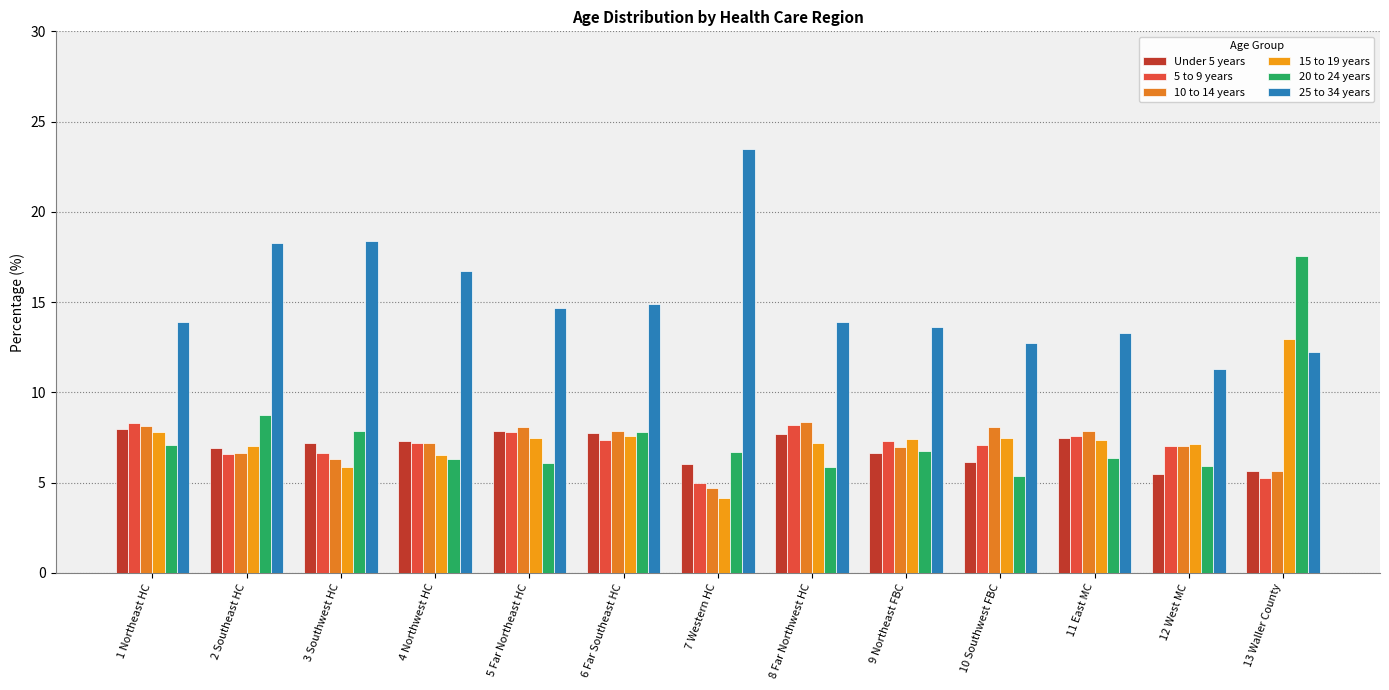

Reading left to right, list all the values displayed in this chart.

Under 5 years: 8.0	6.9	7.2	7.3	7.9	7.7	6.1	7.7	6.7	6.2	7.5	5.5	5.7
5 to 9 years: 8.3	6.6	6.7	7.2	7.8	7.4	5.0	8.2	7.3	7.1	7.6	7.0	5.3
10 to 14 years: 8.1	6.7	6.3	7.2	8.1	7.9	4.7	8.3	7.0	8.1	7.8	7.0	5.6
15 to 19 years: 7.8	7.0	5.9	6.5	7.5	7.6	4.1	7.2	7.4	7.5	7.4	7.1	13.0
20 to 24 years: 7.1	8.7	7.8	6.3	6.1	7.8	6.7	5.9	6.7	5.4	6.3	5.9	17.6
25 to 34 years: 13.9	18.3	18.4	16.7	14.7	14.9	23.5	13.9	13.6	12.7	13.3	11.3	12.2